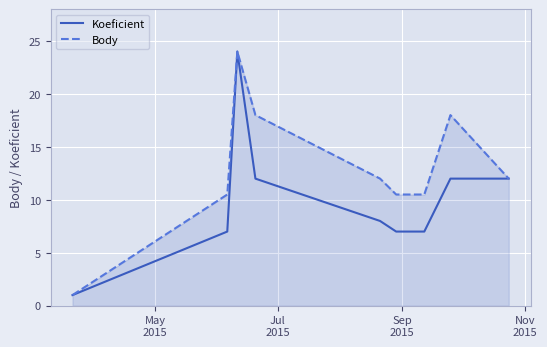

Does the chart have visible grid lines?

Yes